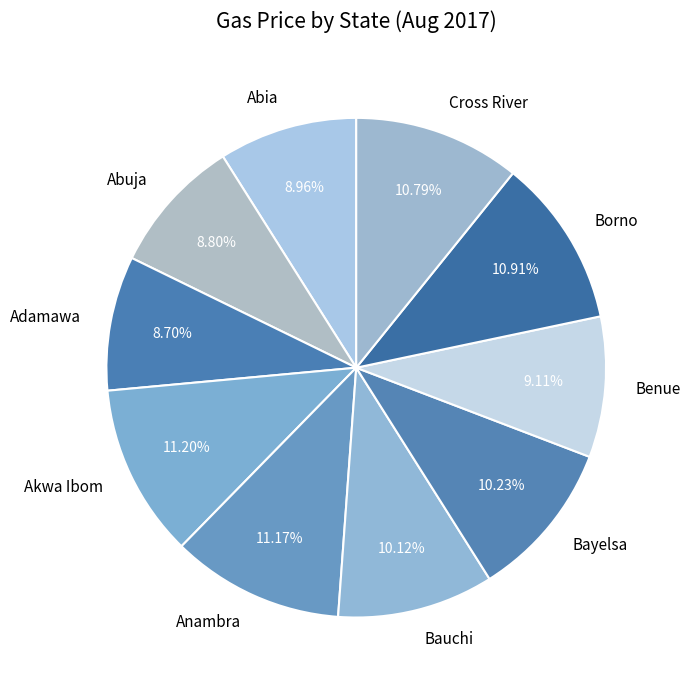

What is the ratio of the value at Adamawa to the value at Abuja?

1.0